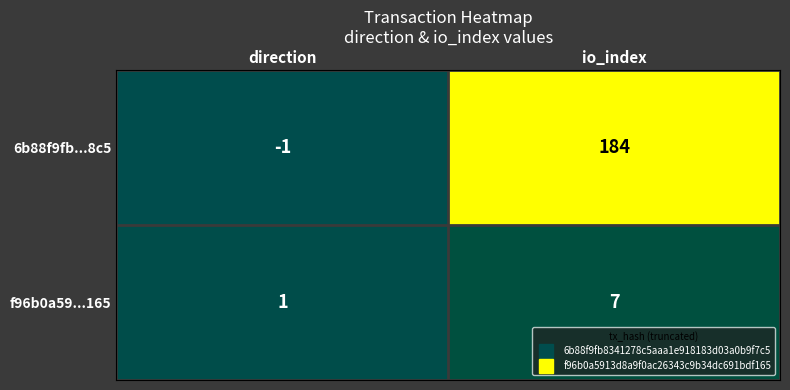

How many values in 6b88f9fb...8c5 are above zero?

1